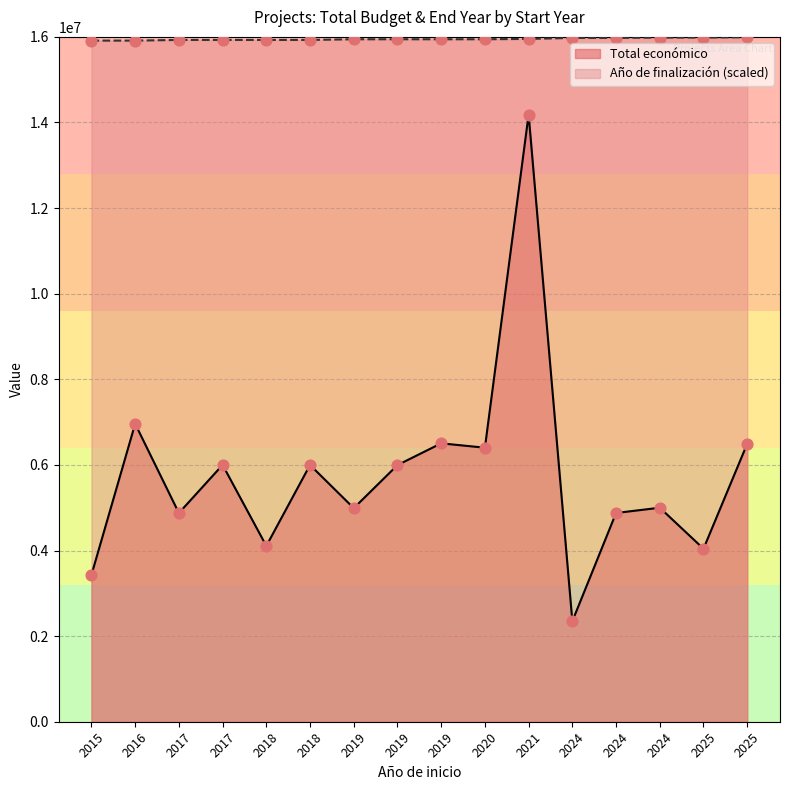

At how many categories does at least one series exceed 8303757?

16